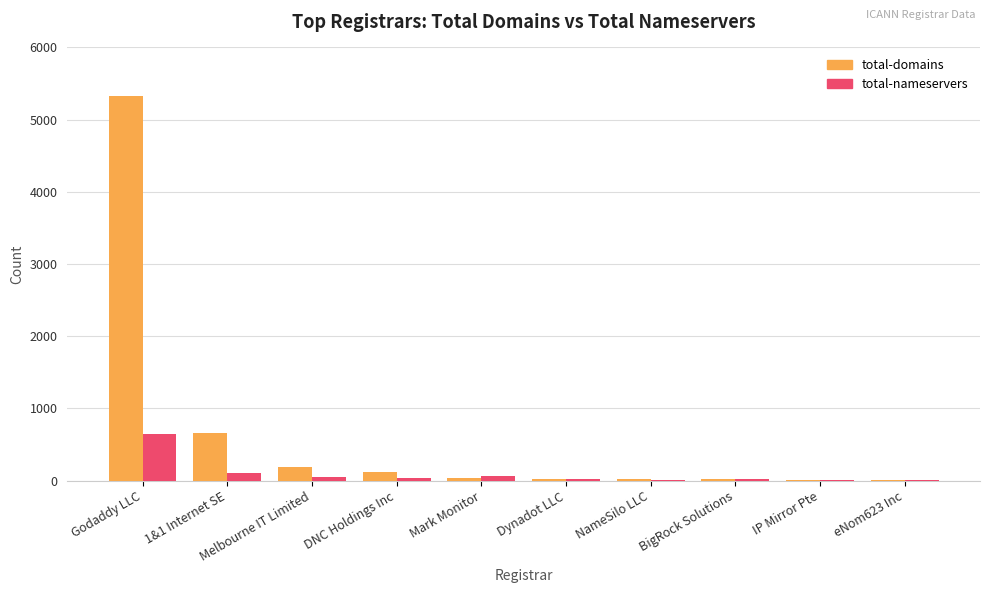

What is the approximate value of total-domains at 1&1 Internet SE, to the nearest 10?

660